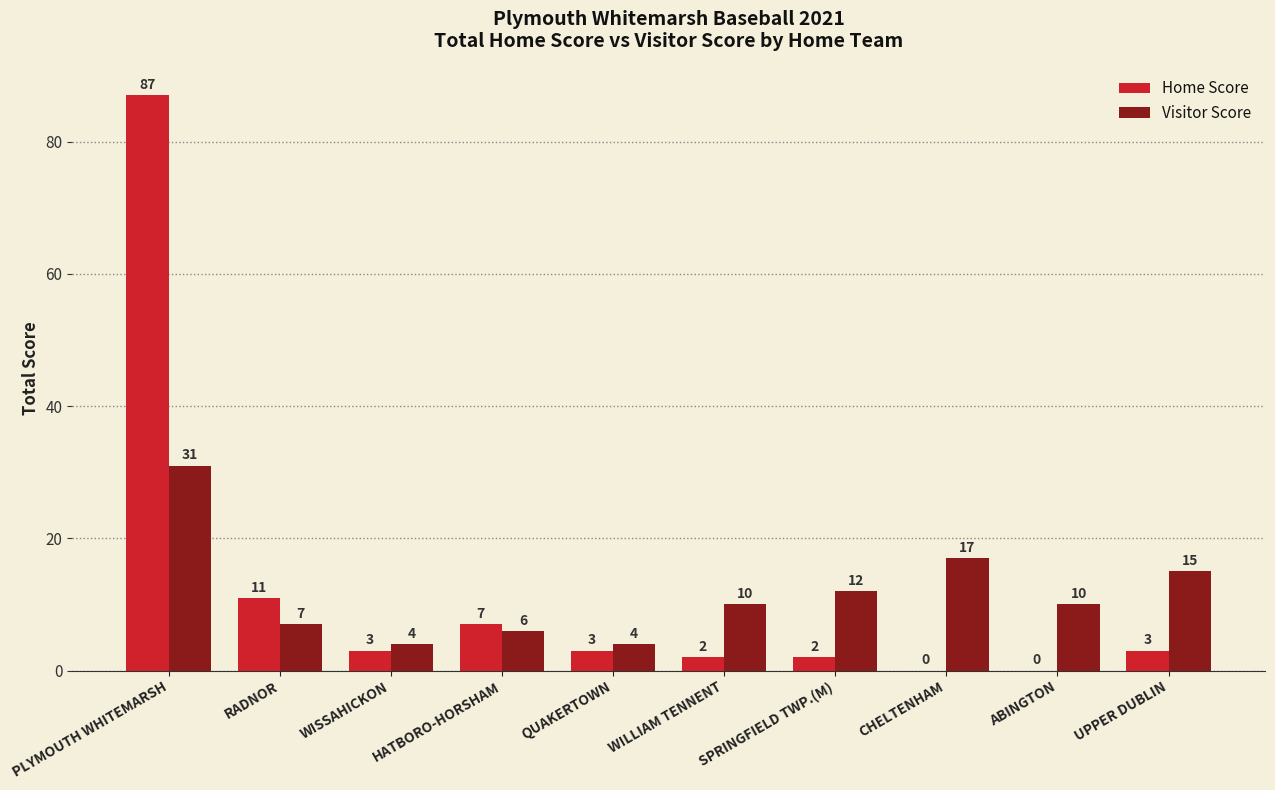

Which category has the highest value in the Home Score series?

PLYMOUTH WHITEMARSH